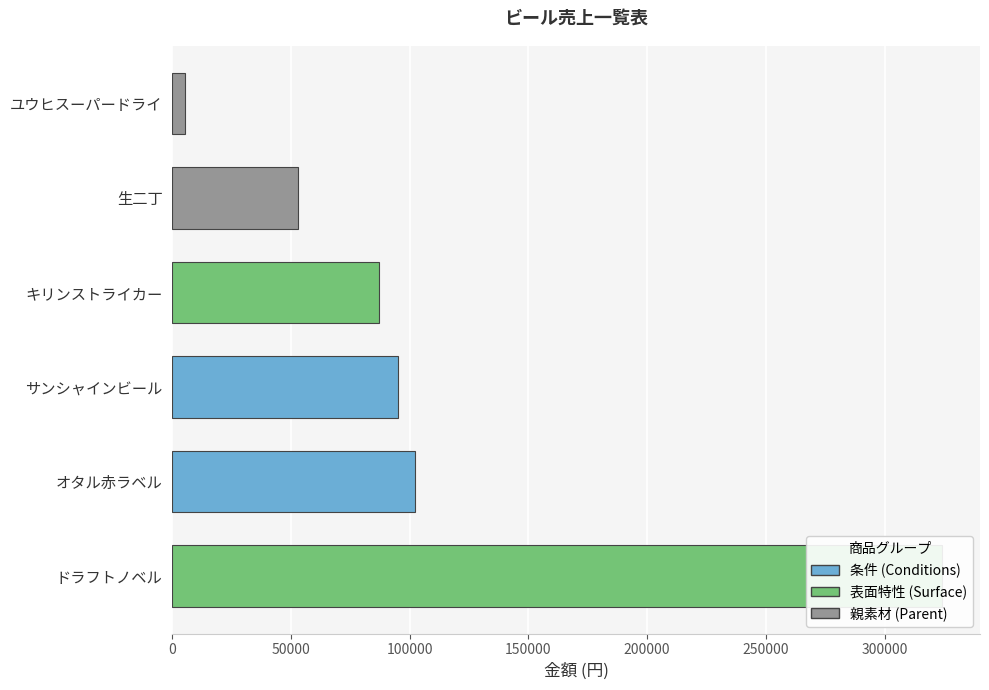

What is the sum of the values at サンシャインビール and オタル赤ラベル?

197200